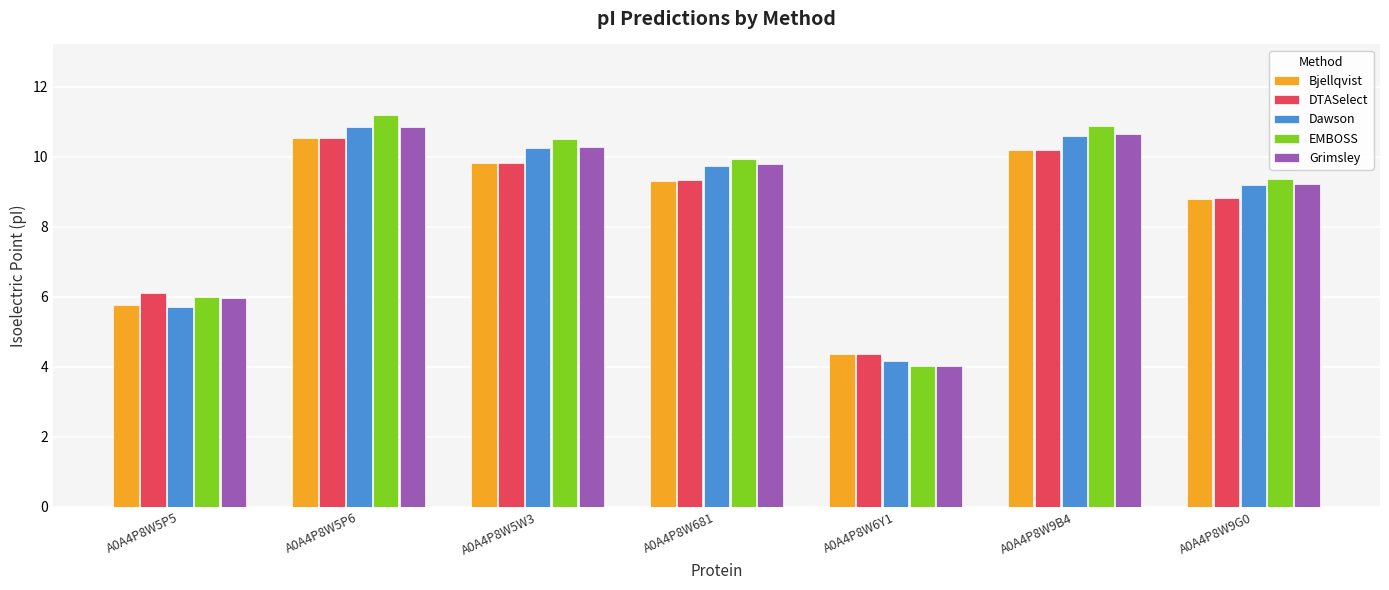

What value does the EMBOSS series have at A0A4P8W6Y1?

4.0